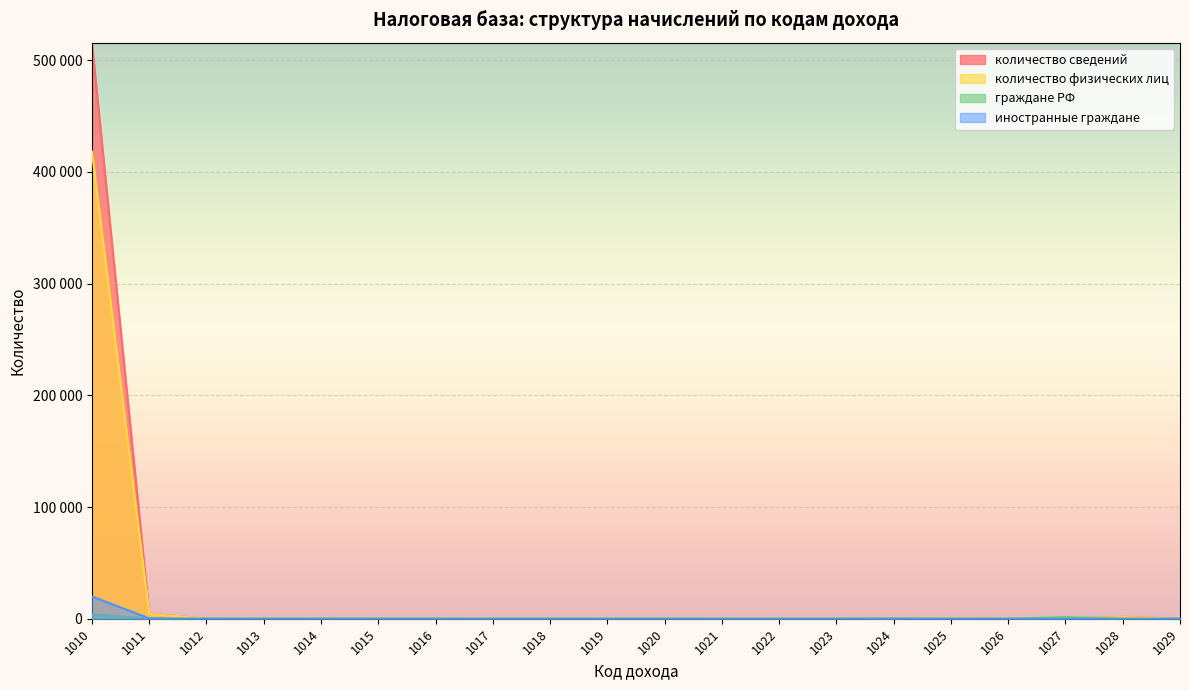

Where do количество сведений and граждане РФ first cross each other?

1013 and 1014